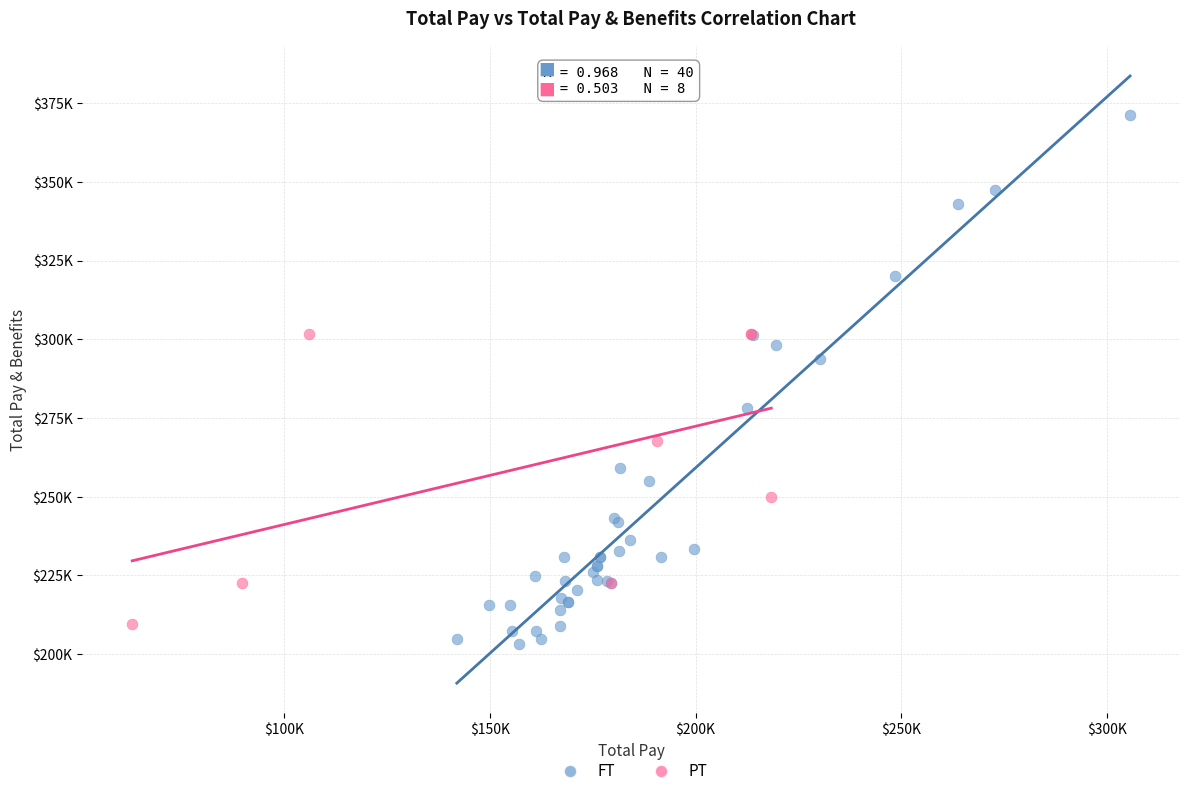

Which series has the widest spread of Y values?

FT